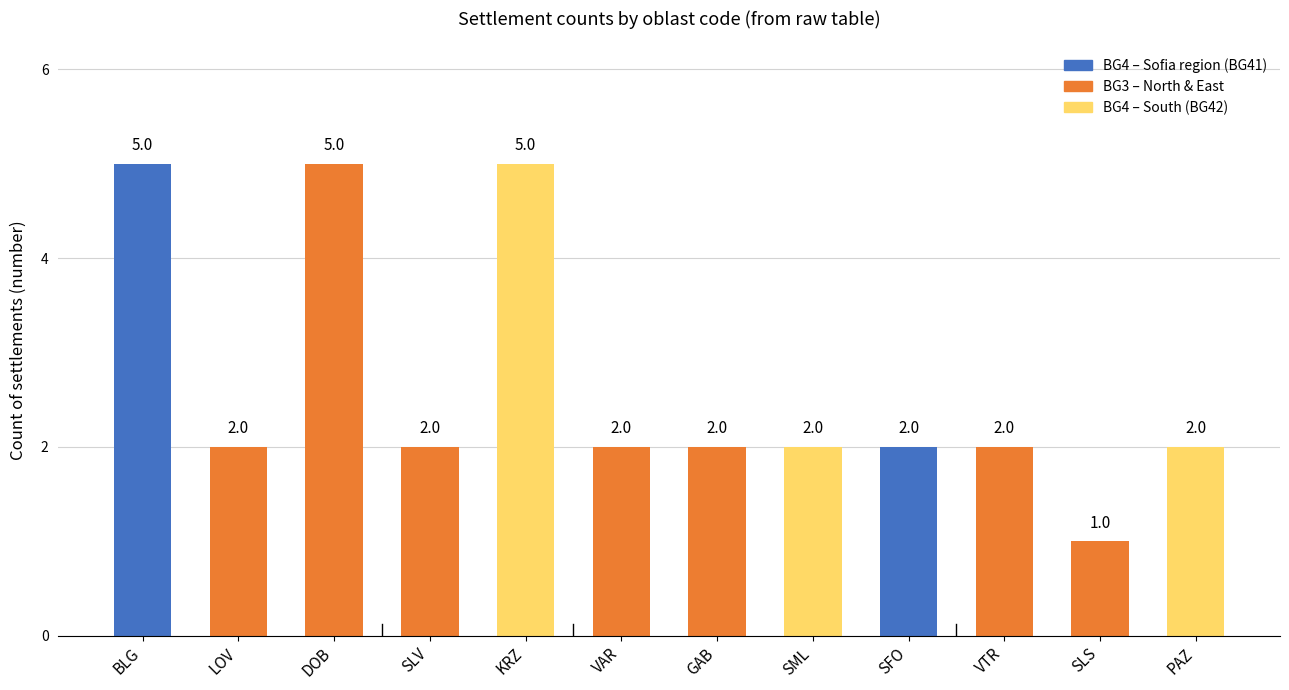

Are the bars grouped side by side (vs. stacked)?

No